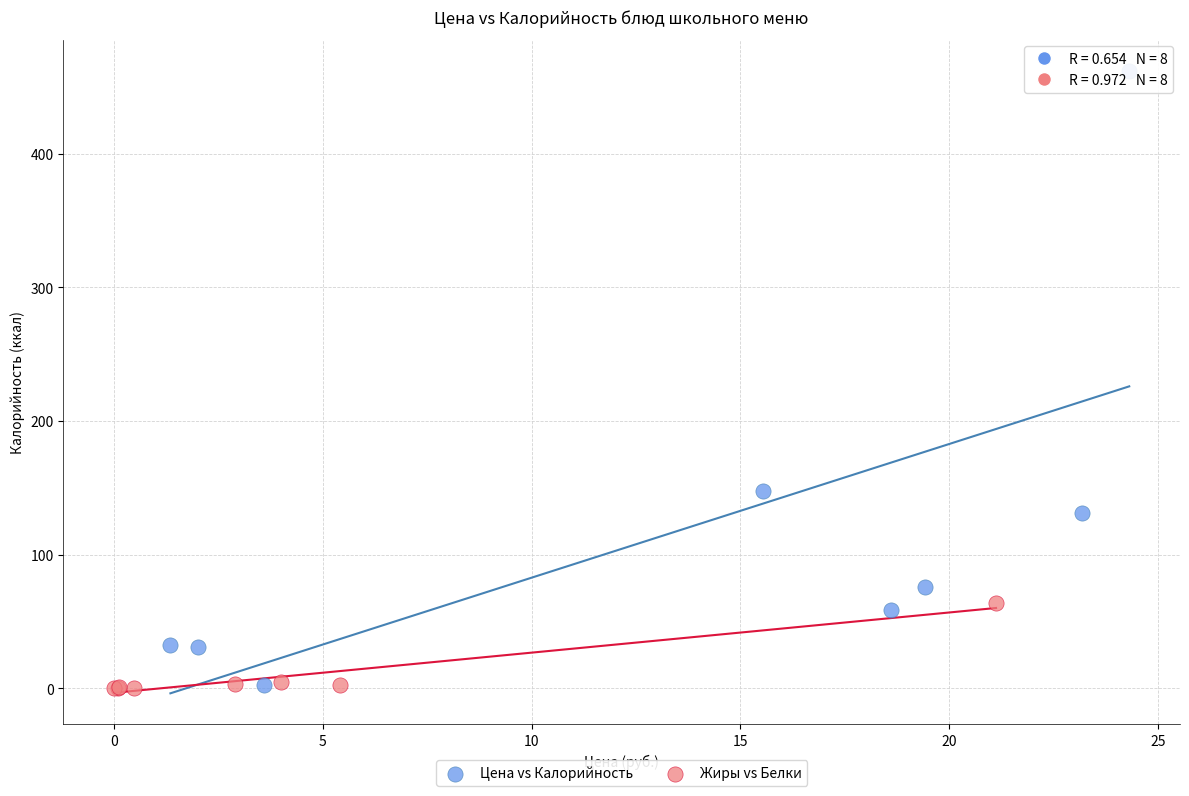

Which series has the largest Y range (max minus min)?

Цена vs Калорийность